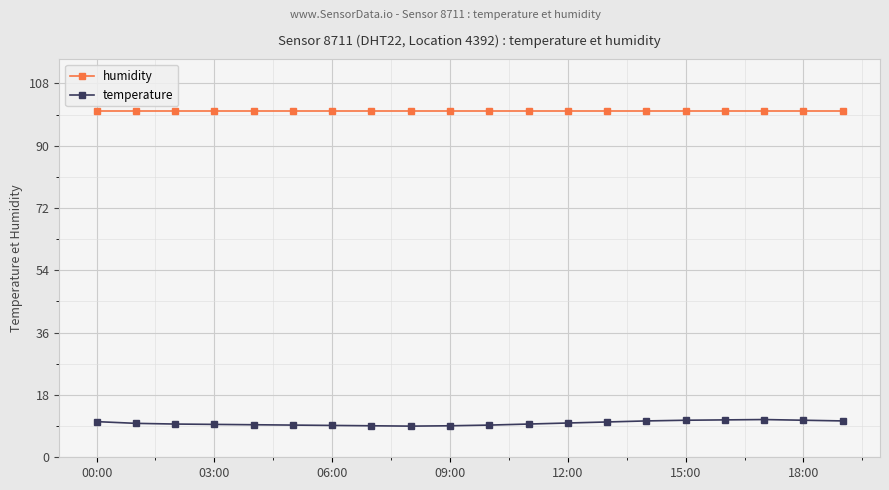

Which series has the largest range (max minus min)?

temperature